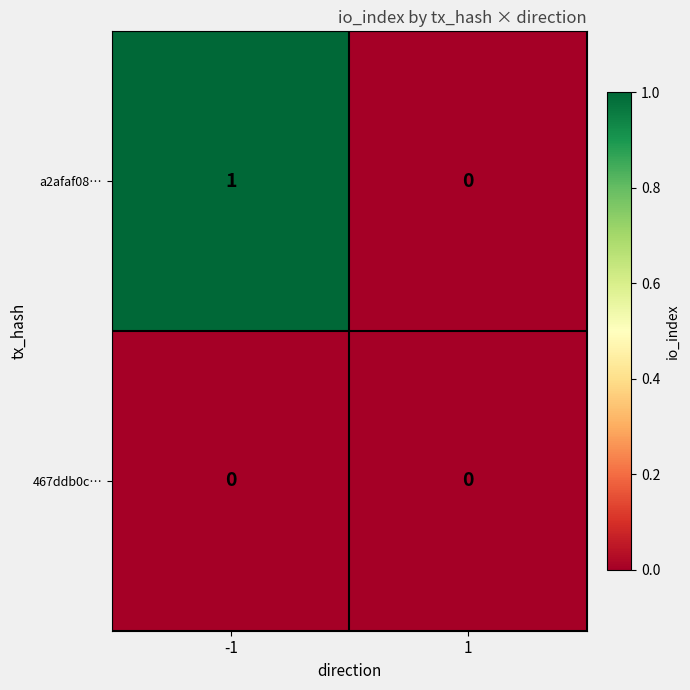

Reading left to right, extract all data points from this chart.

a2afaf08…: 1	0
467ddb0c…: 0	0